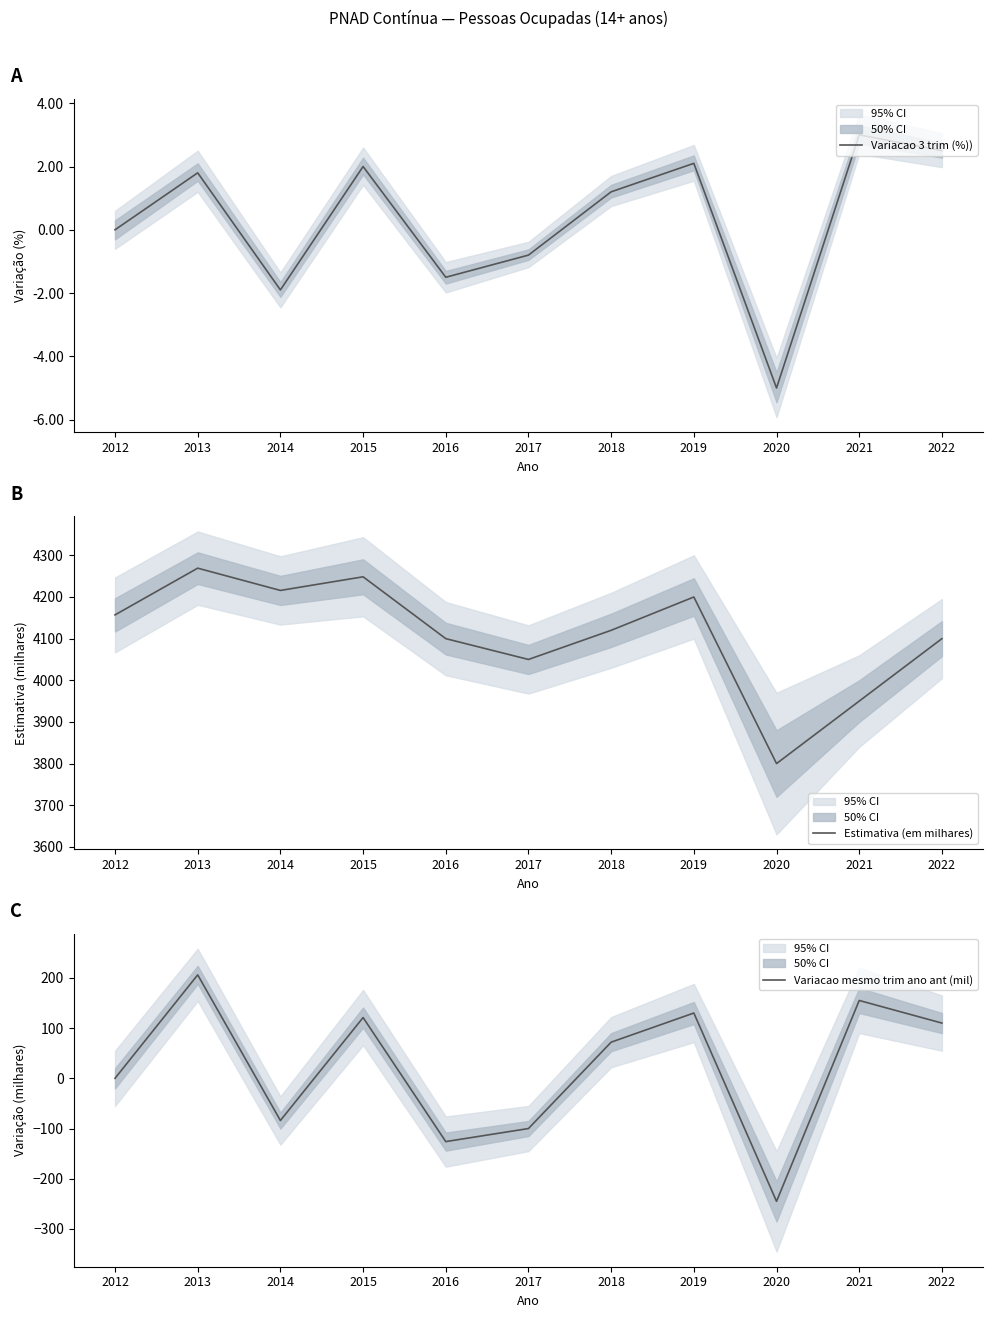

Which category has the highest value in the Estimativa (em milhares) series?

2013